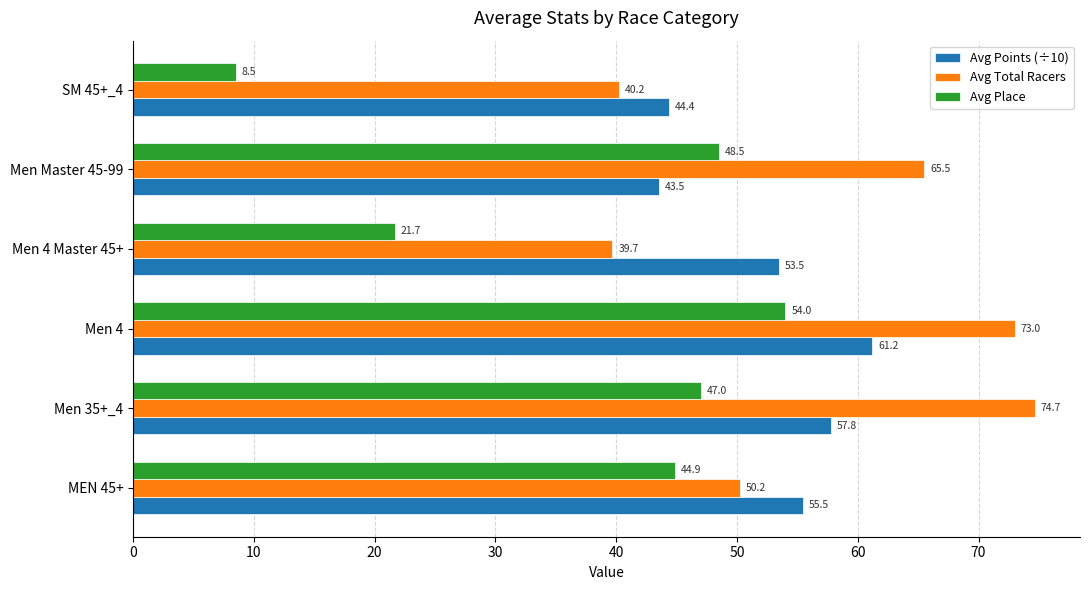

Which series has the widest spread of values?

Avg Place